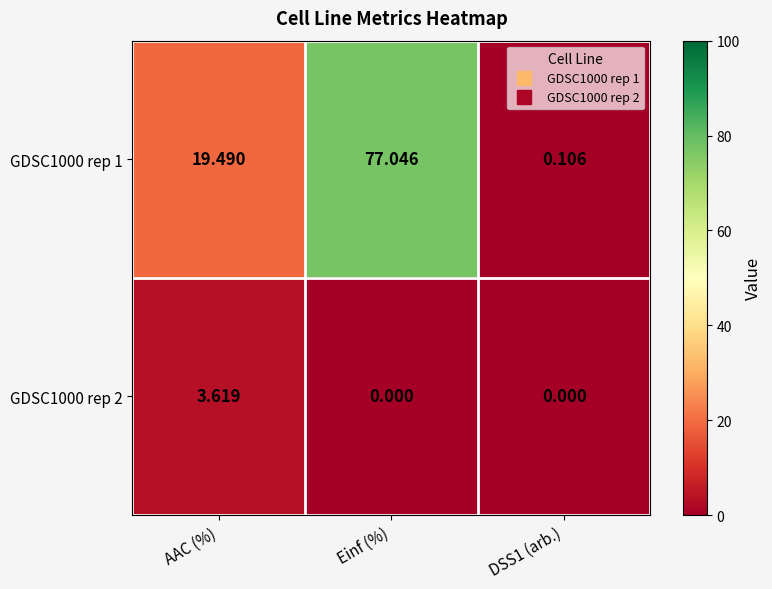

At which label does GDSC1000 rep 1 first exceed 19?

AAC (%)